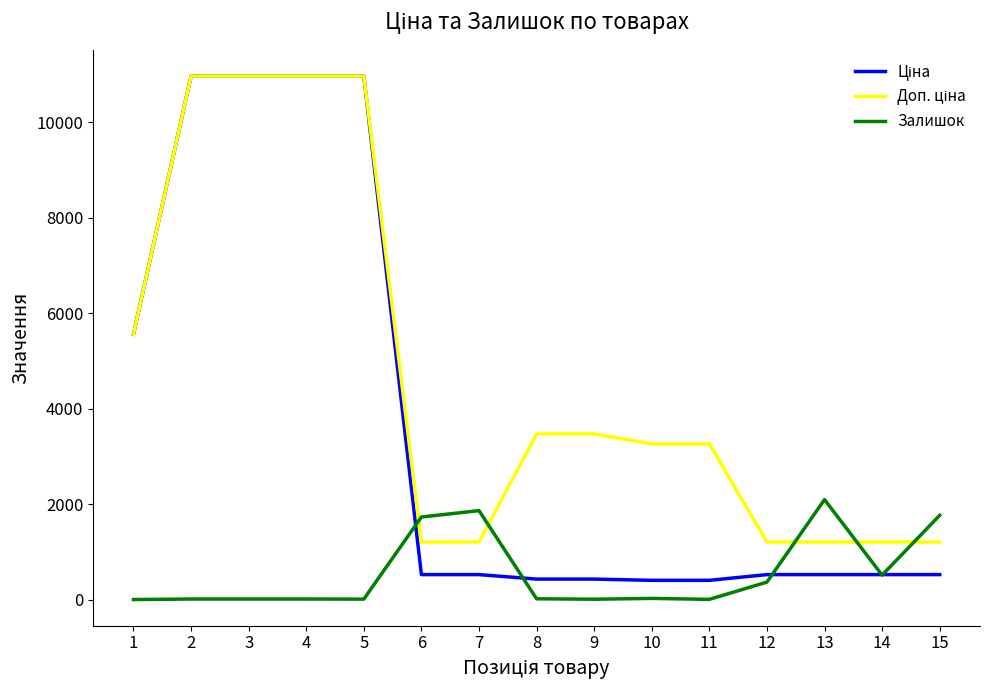

What is the maximum value shown in the chart?

10964.4